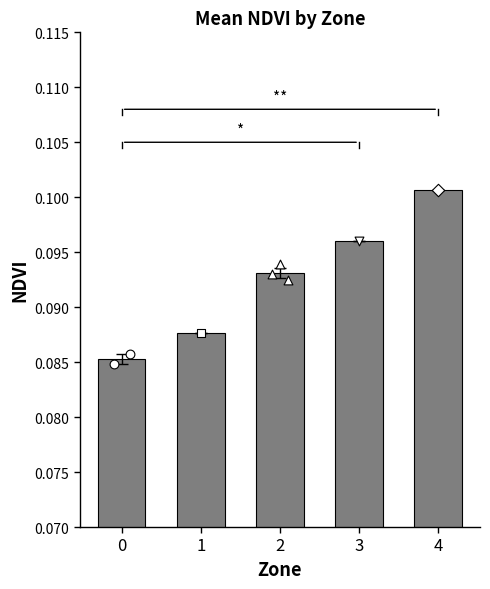

Which has a higher value, 1 or 0?

1